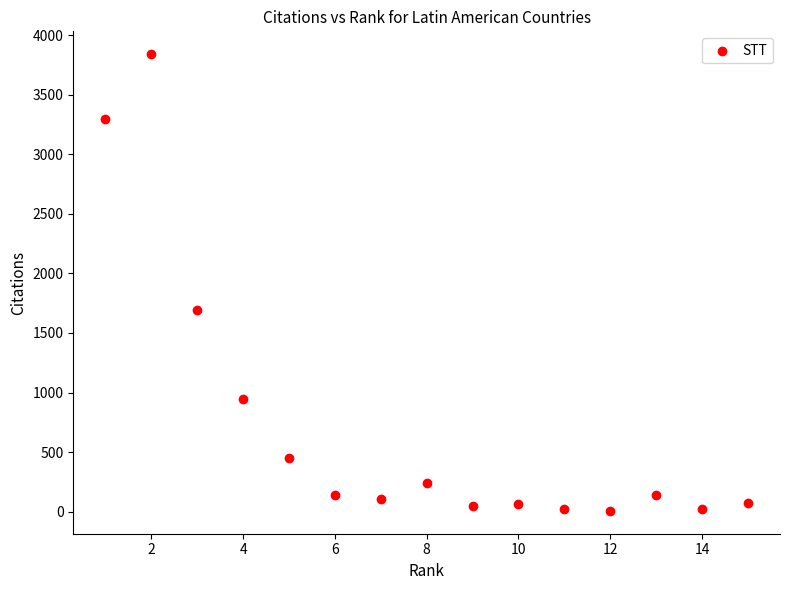

What is the range of Y values (max minus min)?

3835